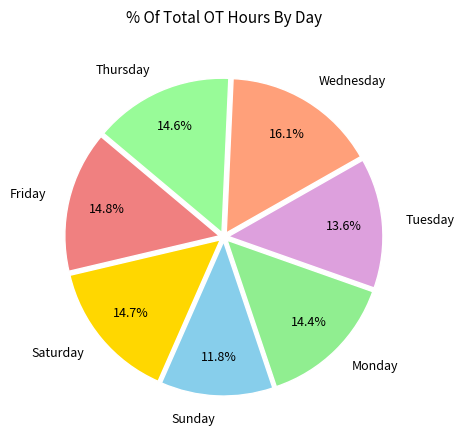

To the nearest percent, what is the average slice percentage?

14%